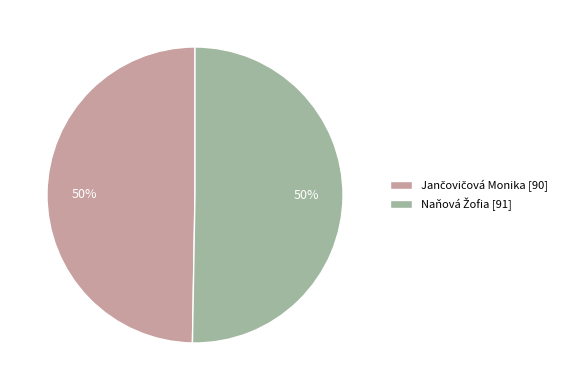

To the nearest percent, what is the average slice percentage?

50%